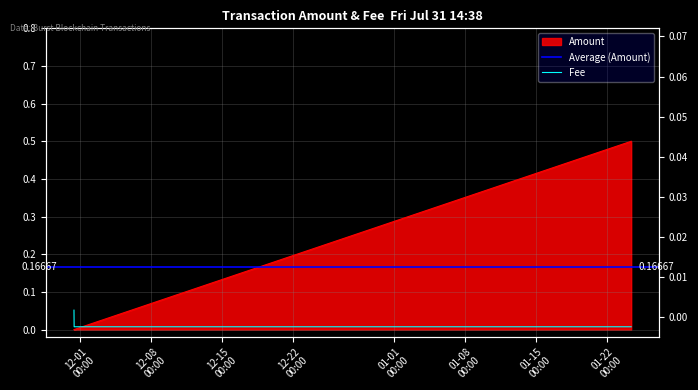

How many values in the Amount series exceed 0?

1